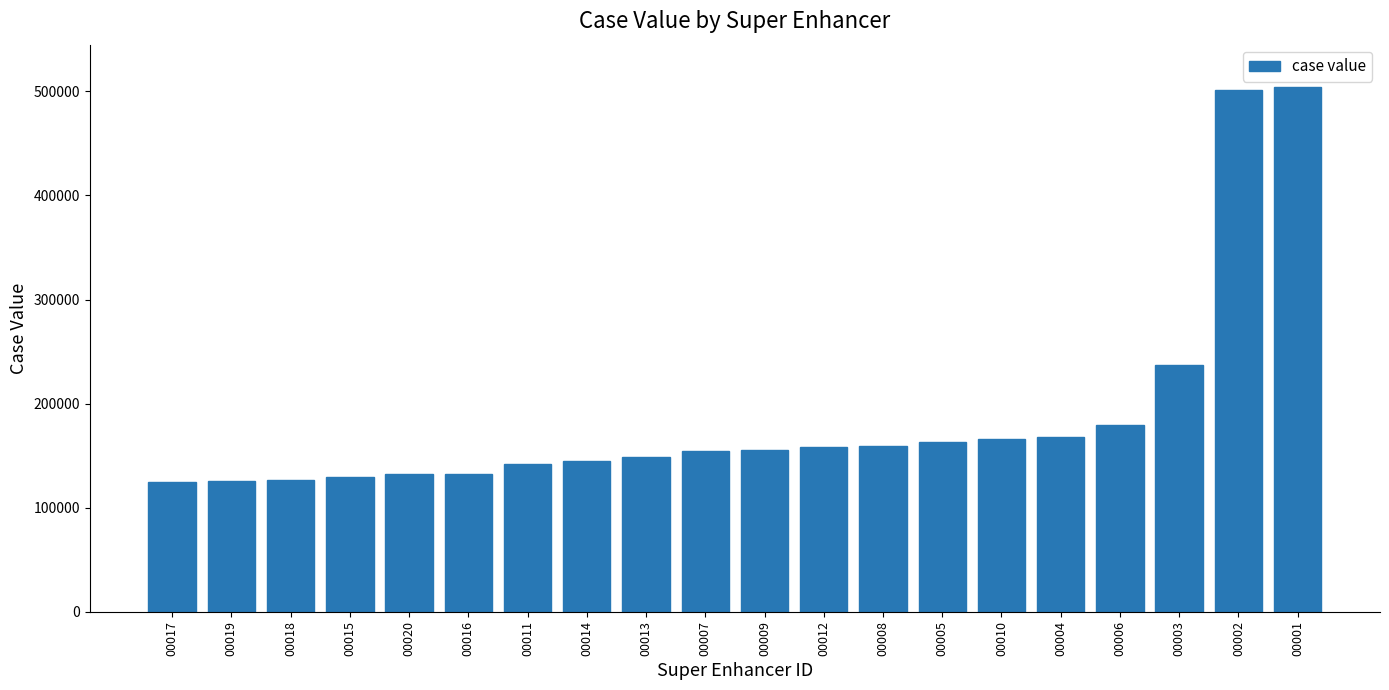

What is the ratio of the value at 00010 to the value at 00015?

1.3